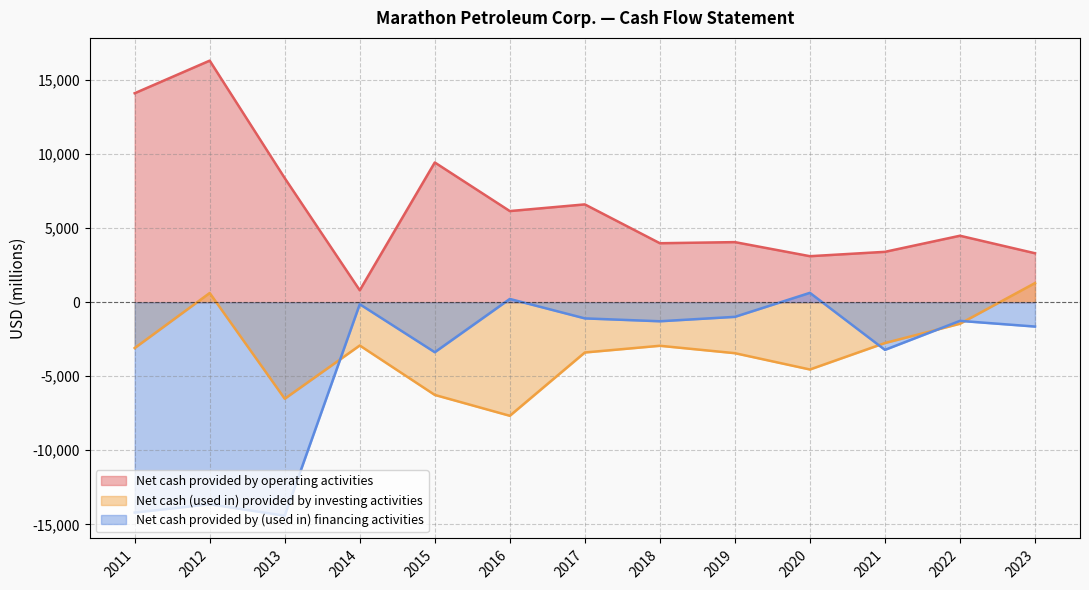

The Net cash provided by (used in) financing activities series shows -33 at 2014. True or false?

False